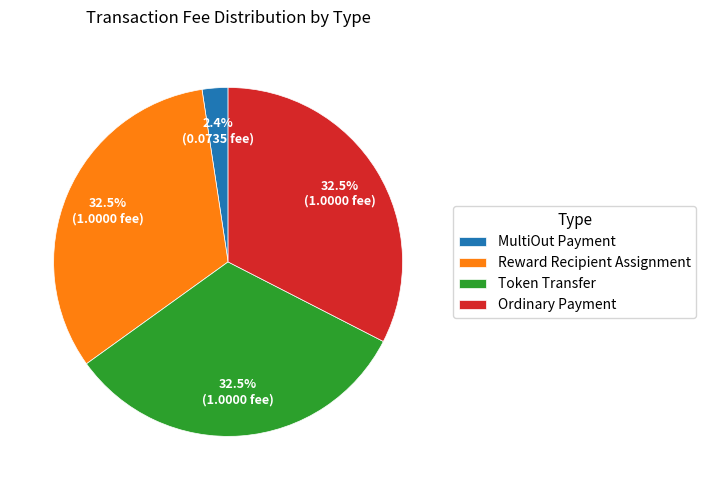

Does Token Transfer account for over 50% of the chart?

No